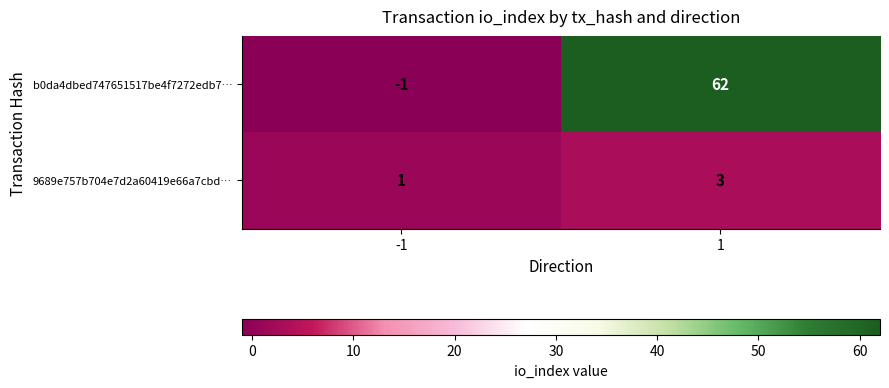

Reading left to right, list all the values displayed in this chart.

b0da4dbed747651517be4f7272edb7…: -1	62
9689e757b704e7d2a60419e66a7cbd…: 1	3